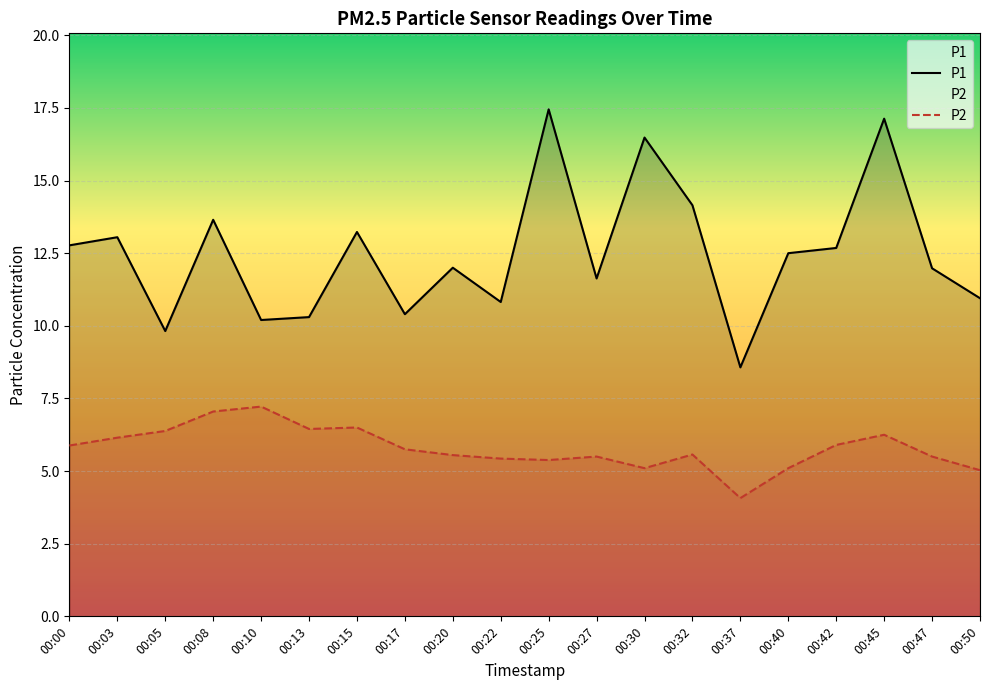

What are all the series names shown in the legend?

P1, P2